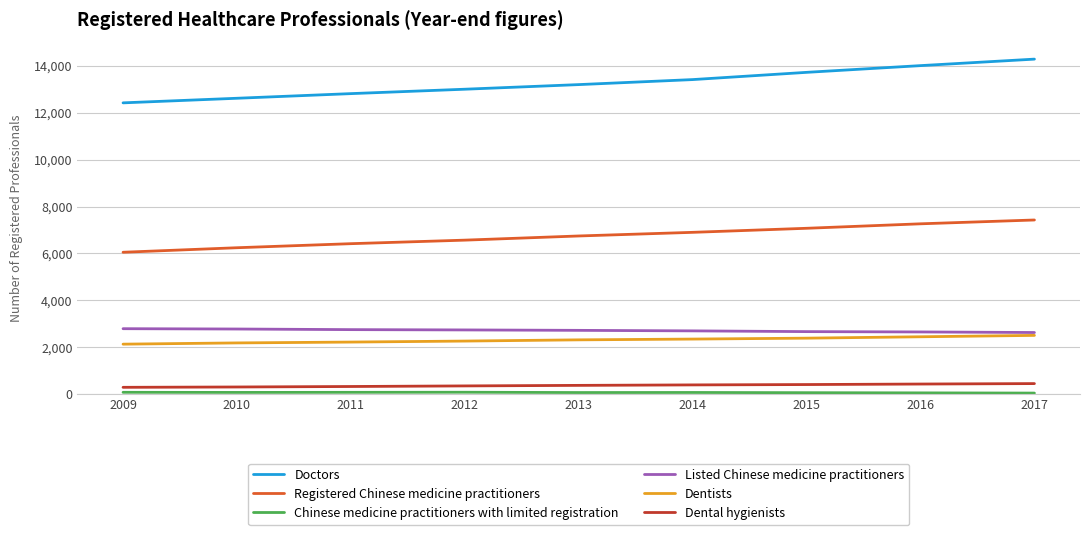

True or false: Dental hygienists and Doctors intersect in this chart.

False